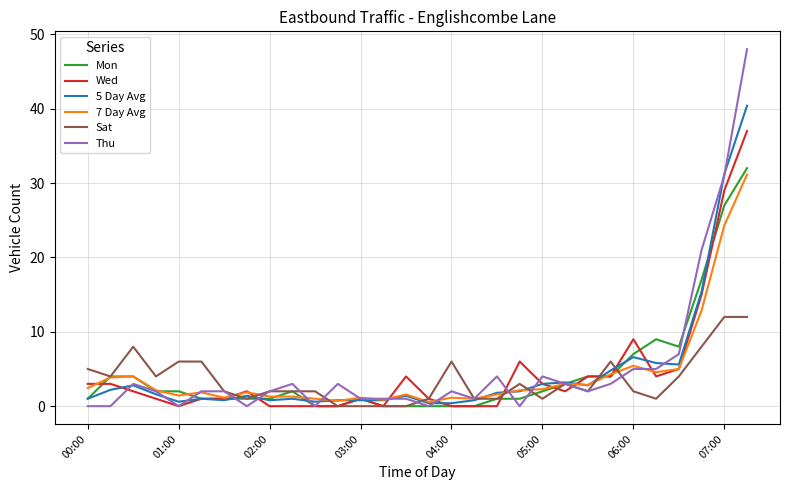

What is the maximum value for Mon?

32.0